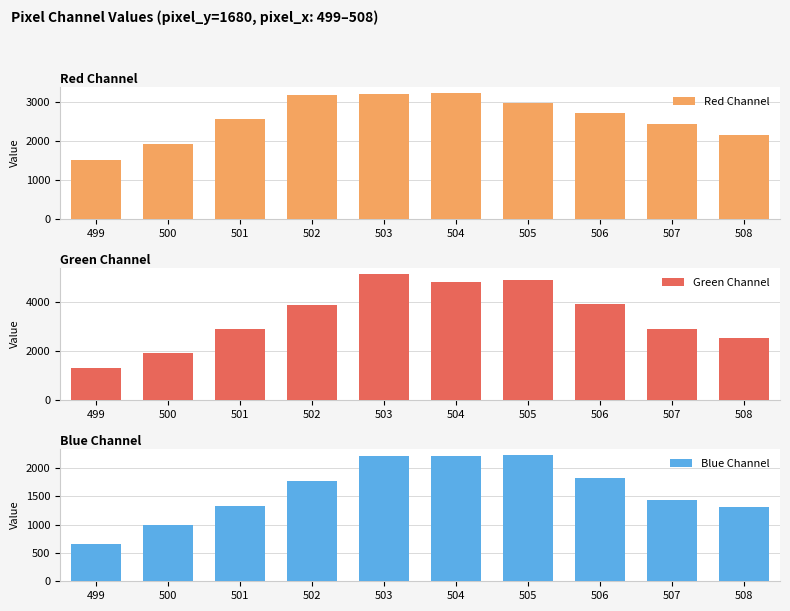

Rank the series at 506 from lowest to highest value.

Blue Channel, Red Channel, Green Channel